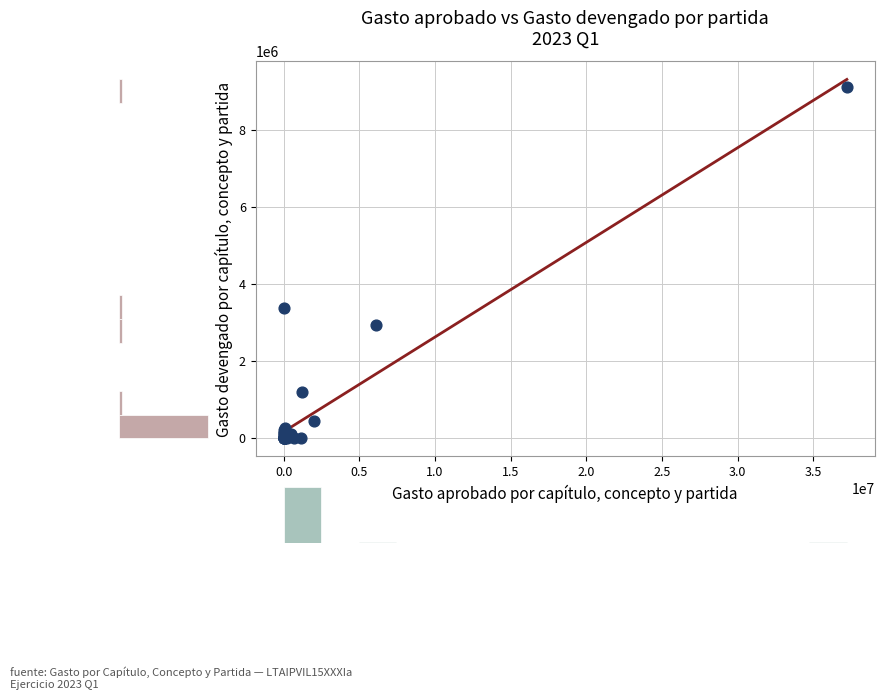

What Y value in the scatter plot is closest to 4568417?

3390702.4